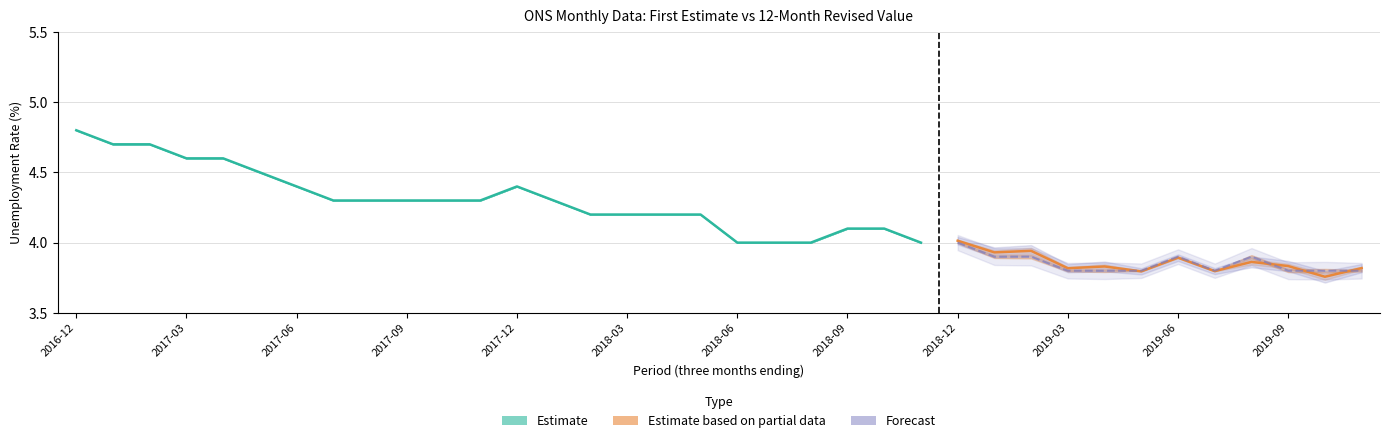

Does the chart display data point markers on the line(s)?

No